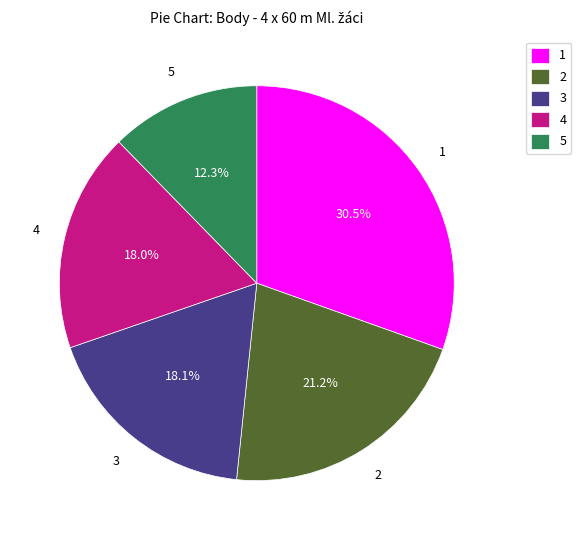

What percentage do 1 and 5 together represent?

42.8%